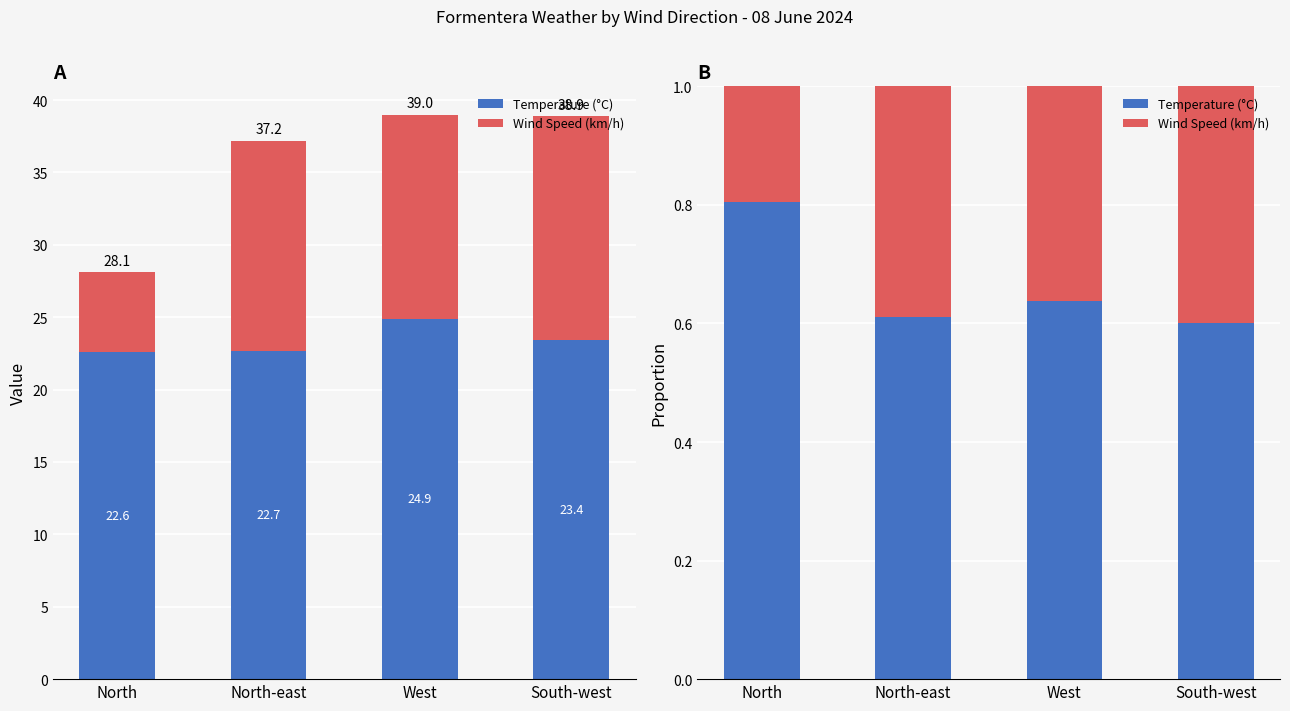

What is the approximate value of Temperature (°C) at West?

24.9